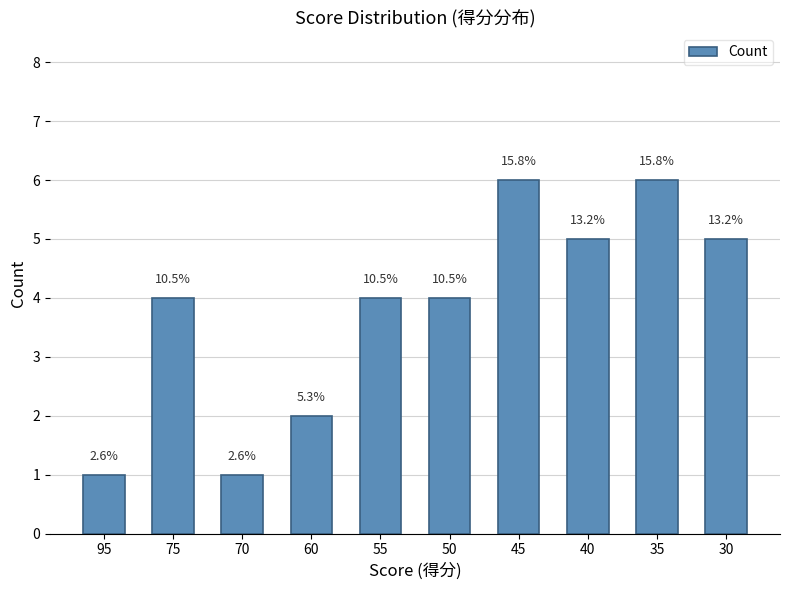

Are the bars horizontal?

No